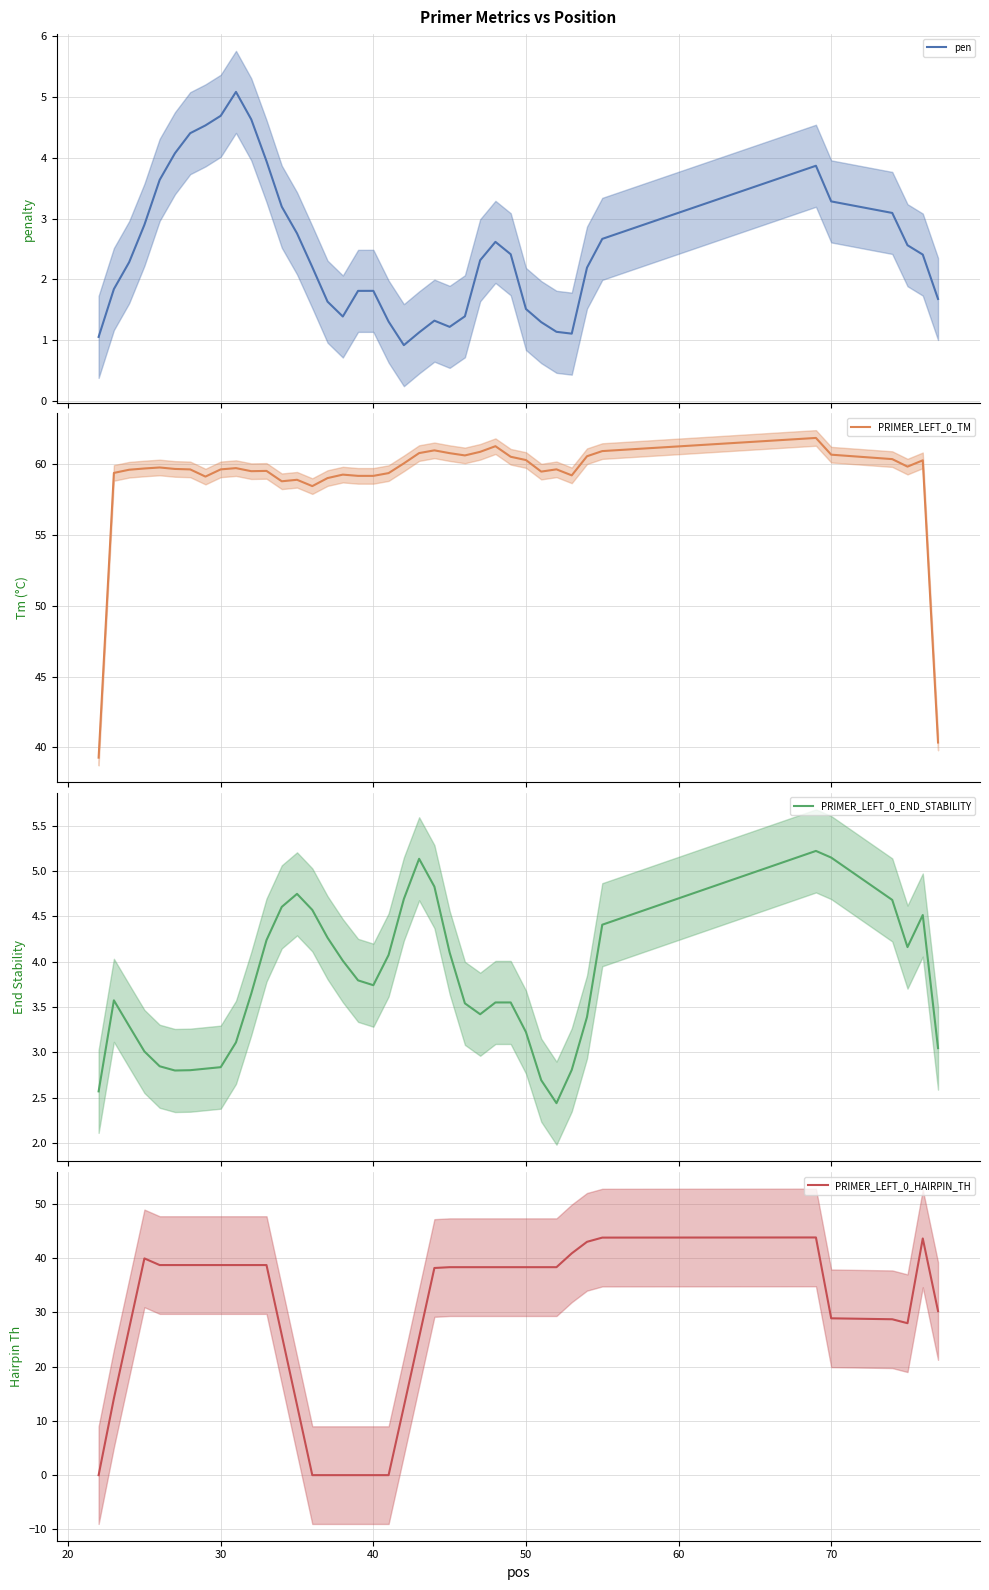

What is the lowest value of the pen series?

0.9